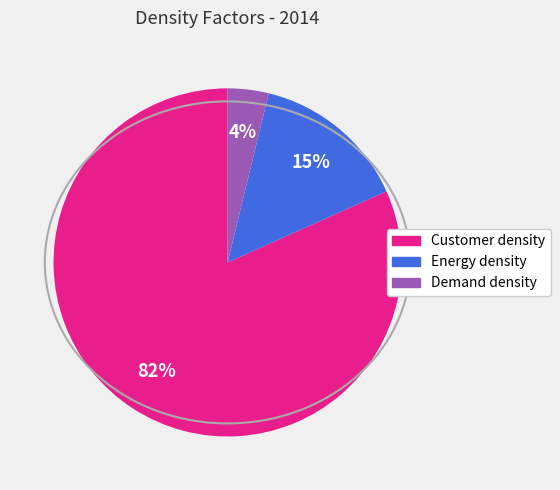

Between Energy density and Customer density, which is larger?

Customer density